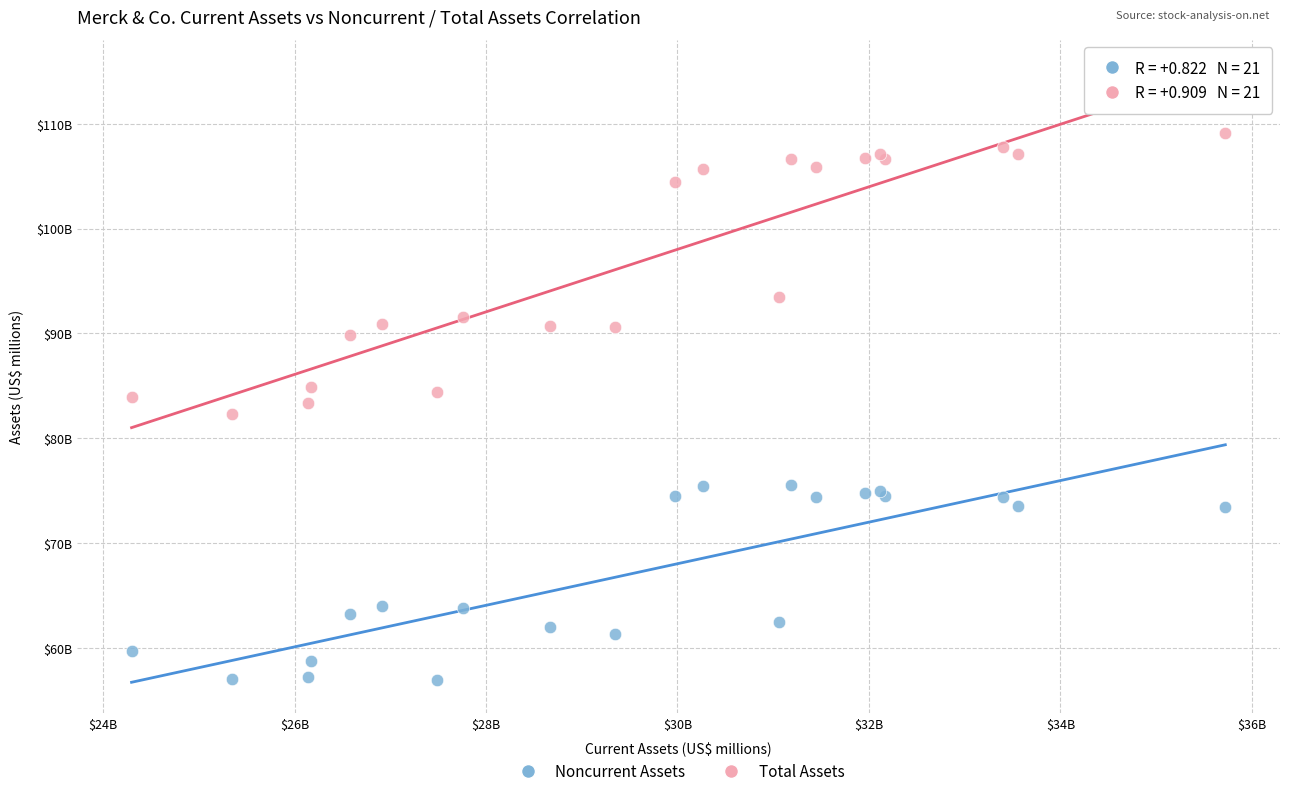

What are all the series names shown in the legend?

Noncurrent Assets, Total Assets